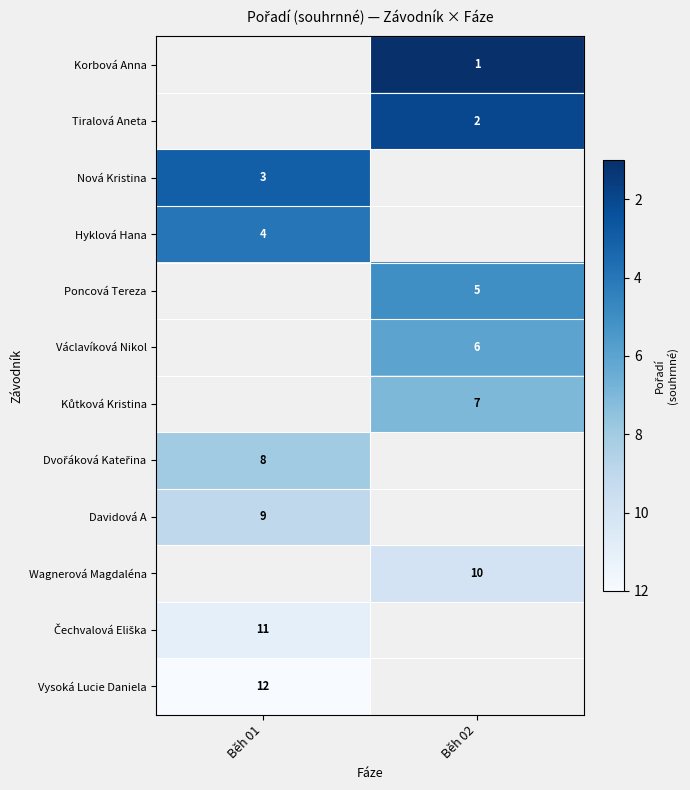

The value of Davidová A at Běh 01 is 4. True or false?

False